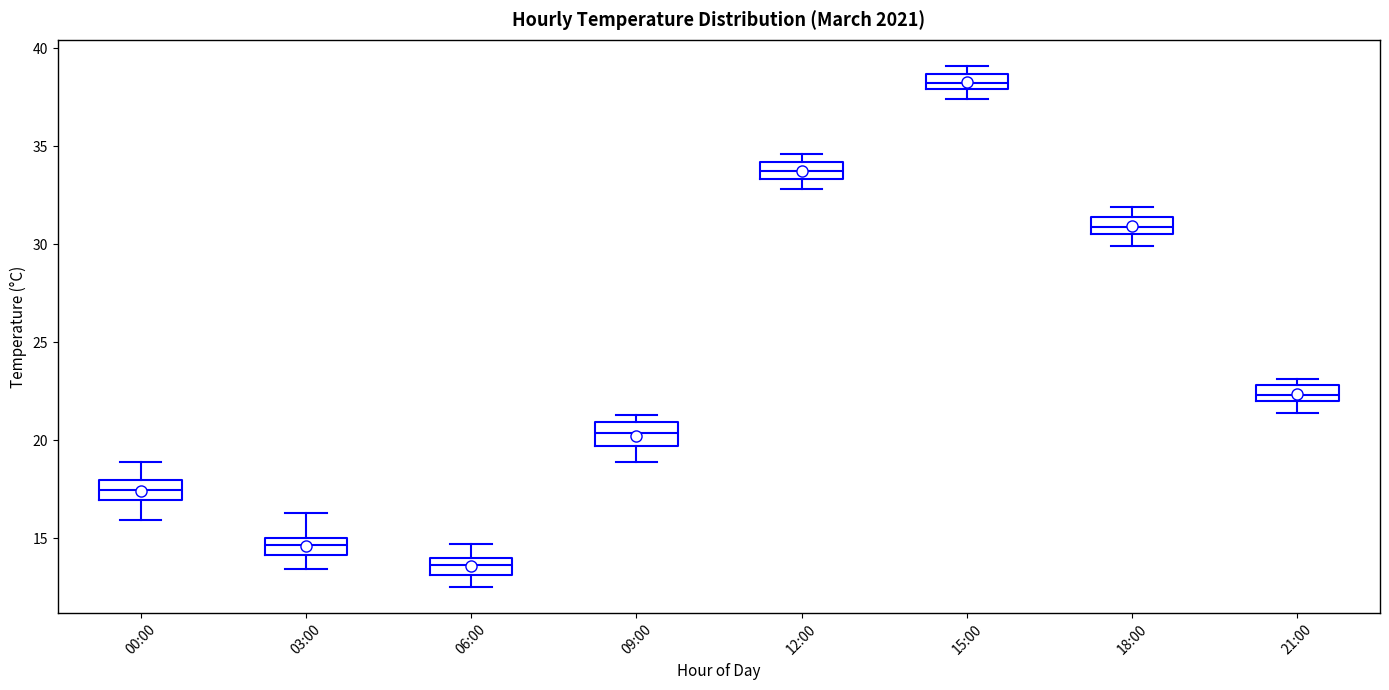

Which box has the highest median line?

15:00